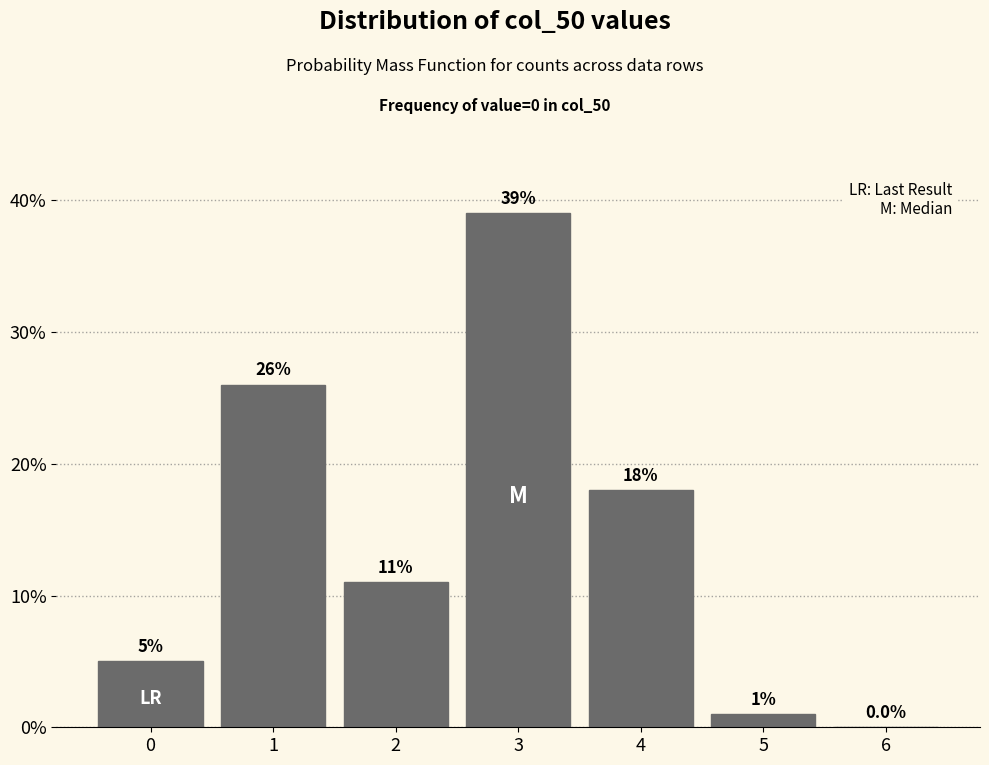

Reading right to left, list all the values displayed in this chart.

6=0	5=1	4=18	3=39	2=11	1=26	0=5